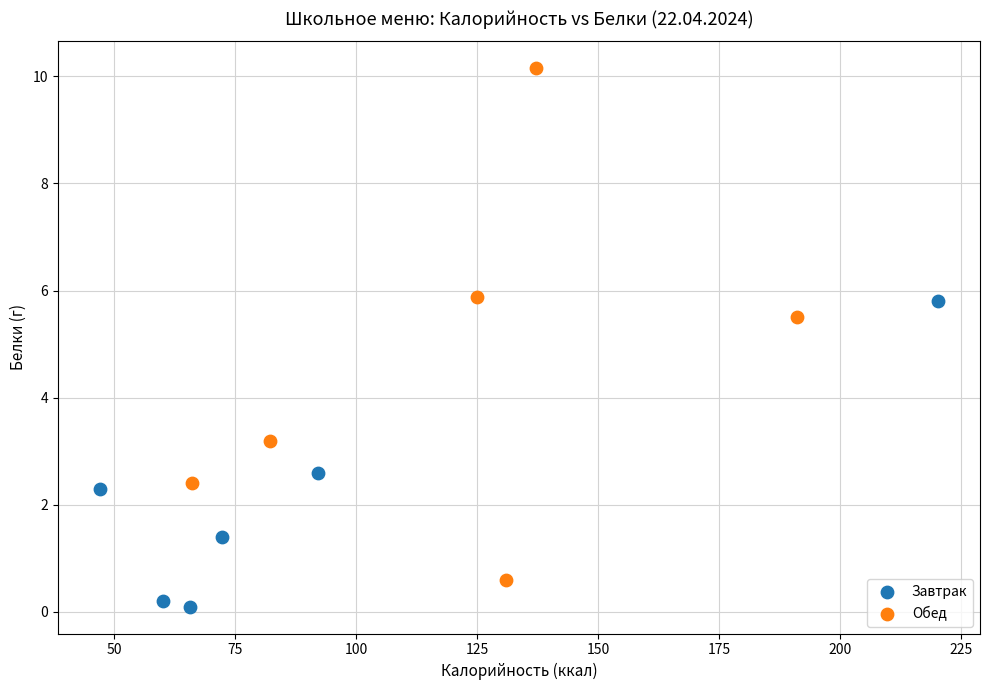

Which series contains the highest Y value?

Обед